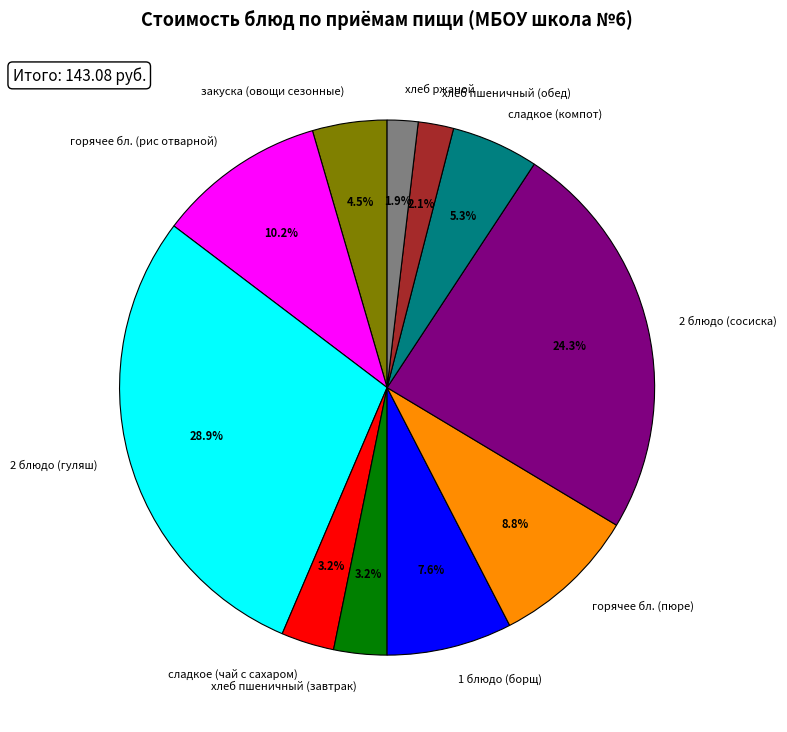

Approximately how many times larger is the value at 1 блюдо (борщ) compared to 2 блюдо (гуляш)?

0.3